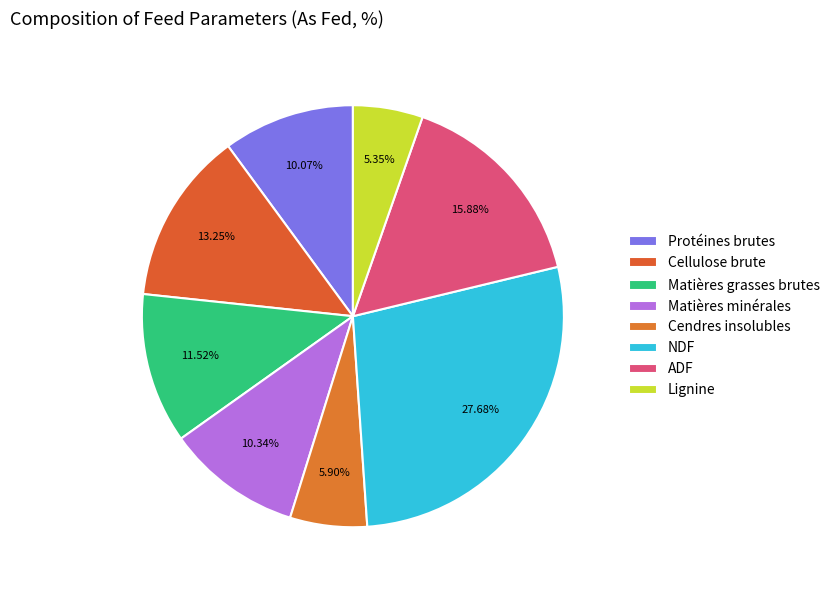

The ADF slice represents 16% of the pie. True or false?

True